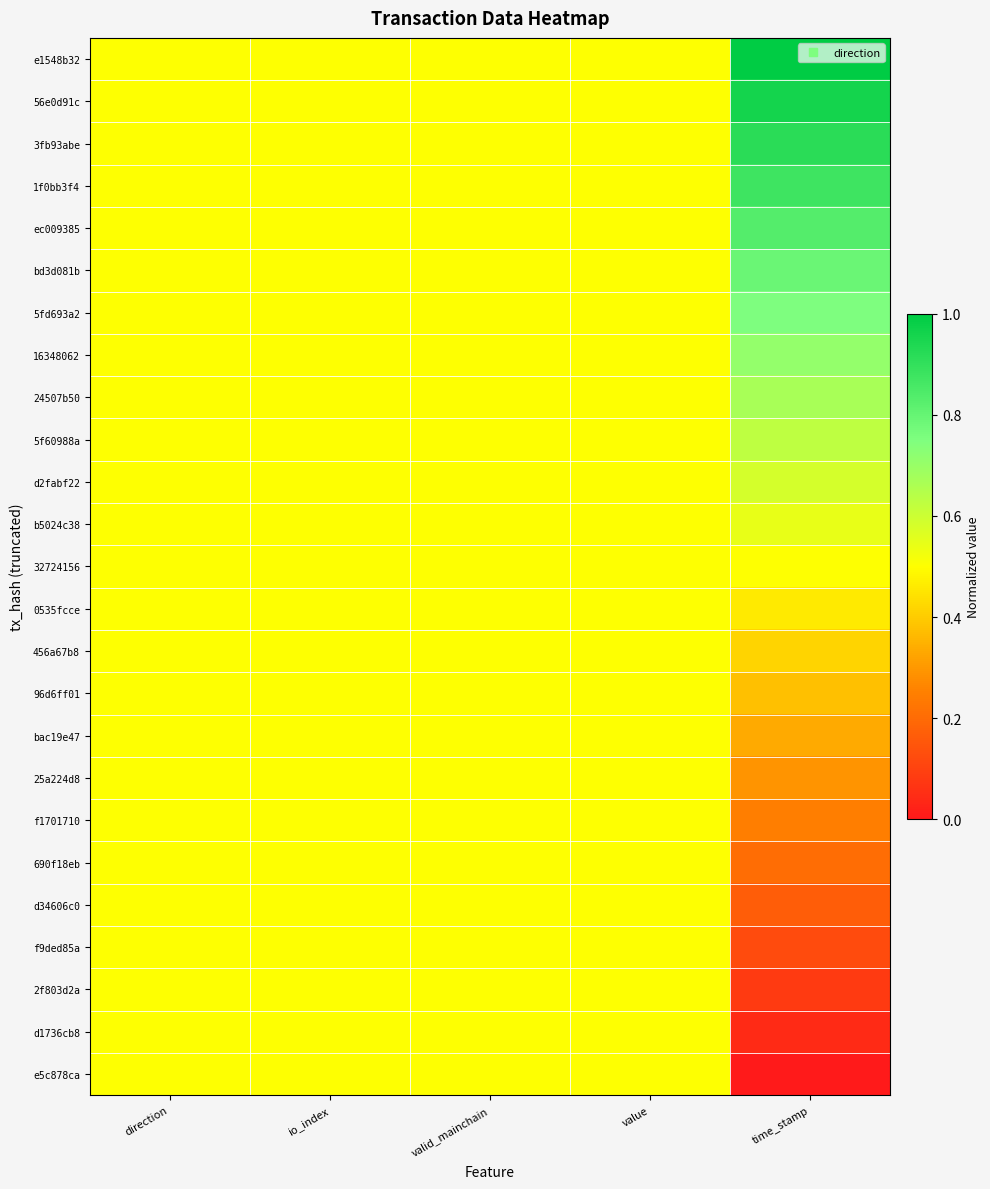

Which series has the widest spread of values?

e1548b32